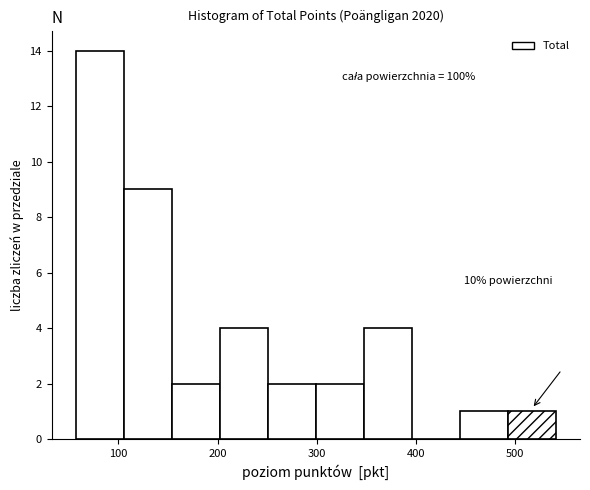

Which range on the x-axis has the tallest bar?

60 to 110